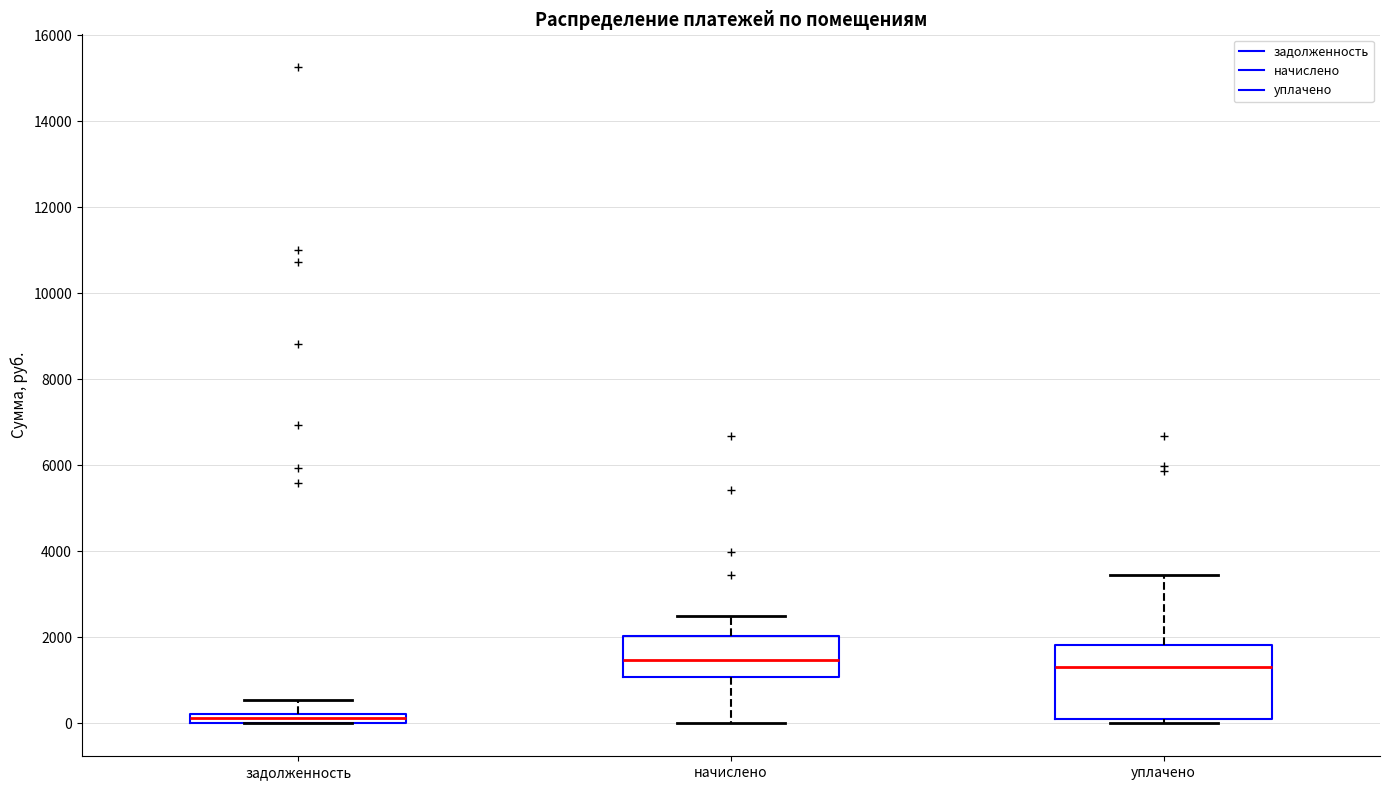

Which box's median line is the lowest?

задолженность